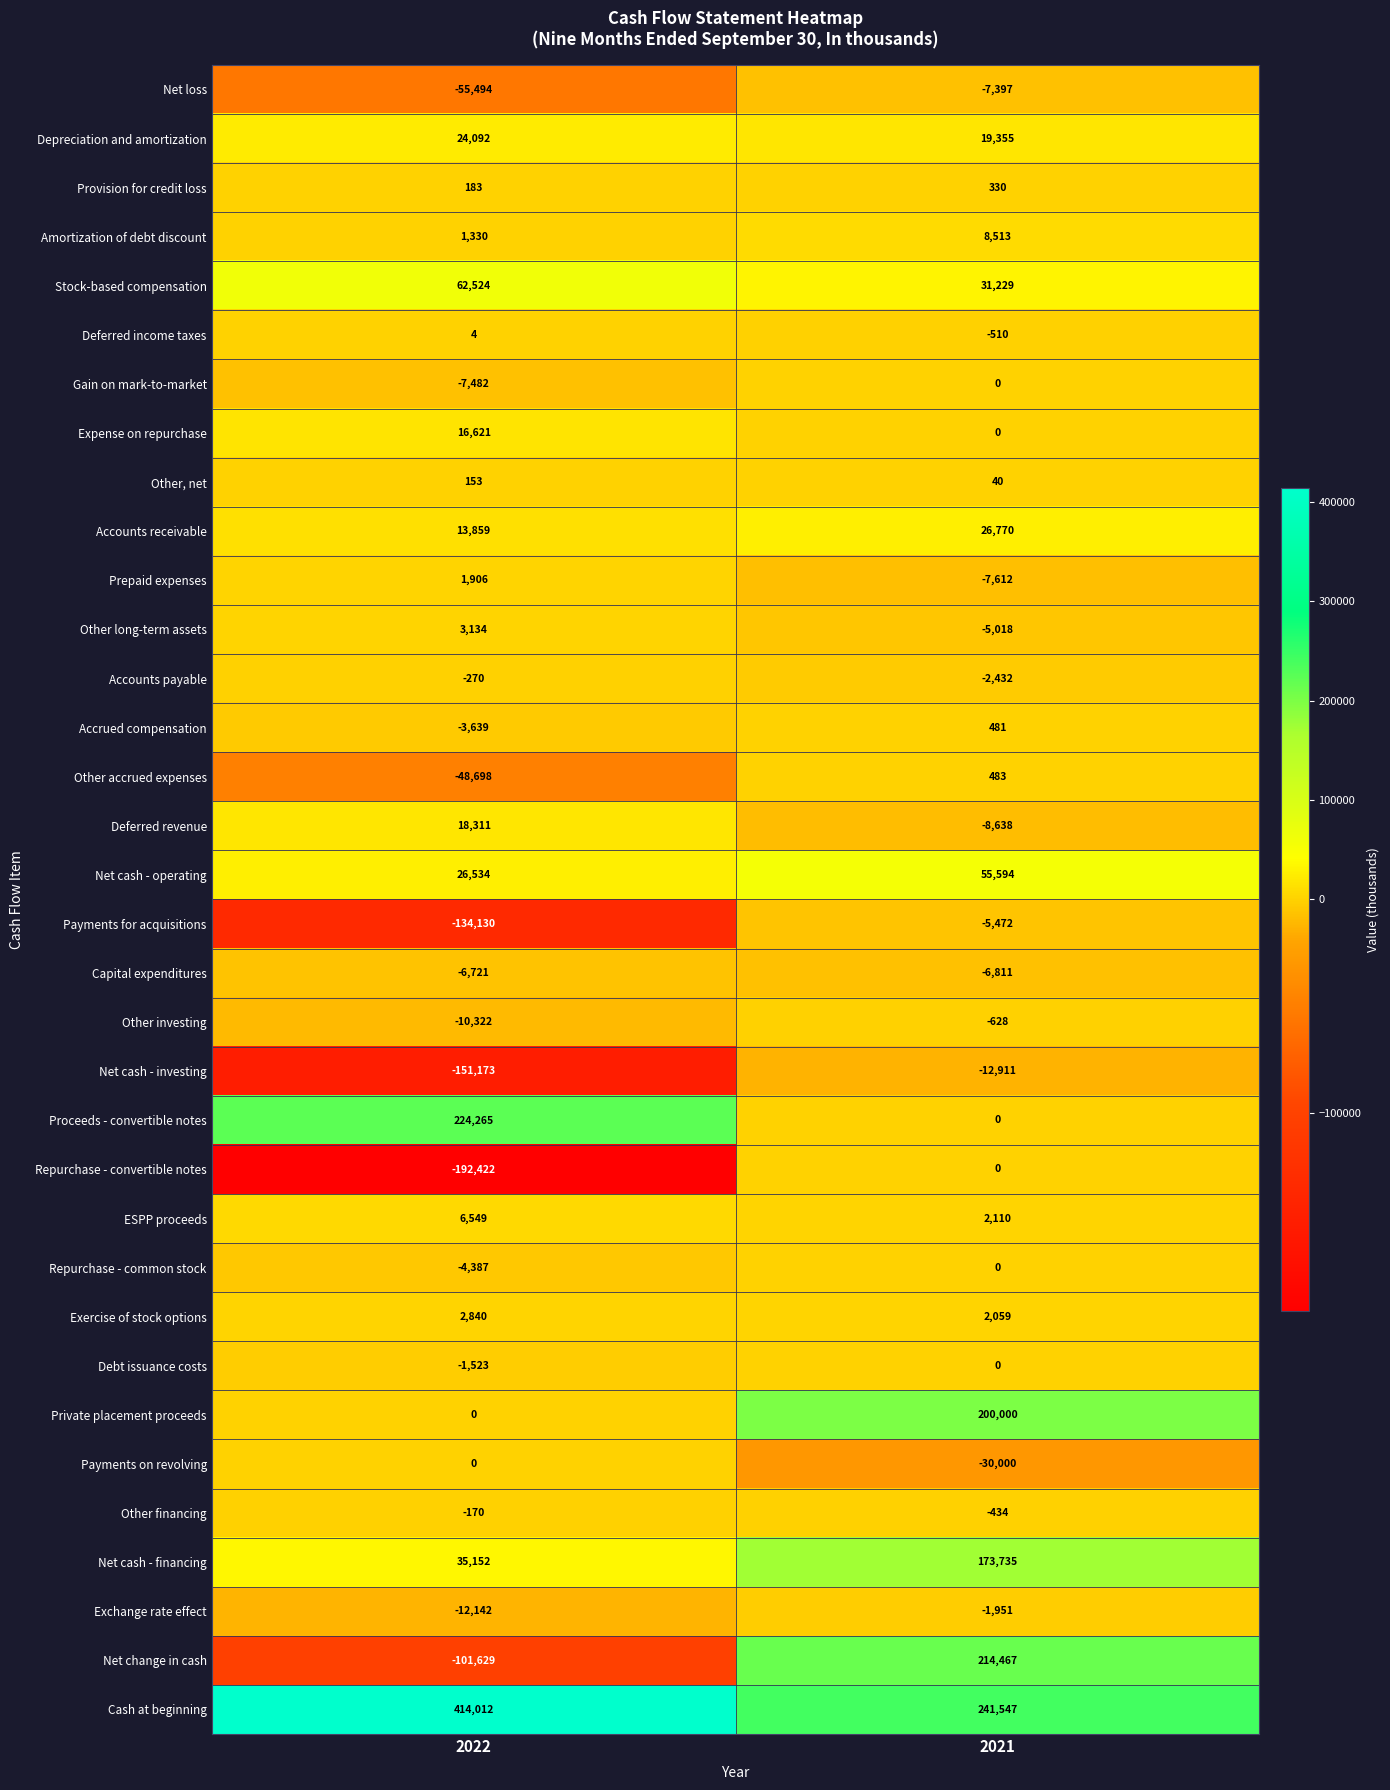

The Proceeds - convertible notes series shows 0 at 2021. True or false?

True